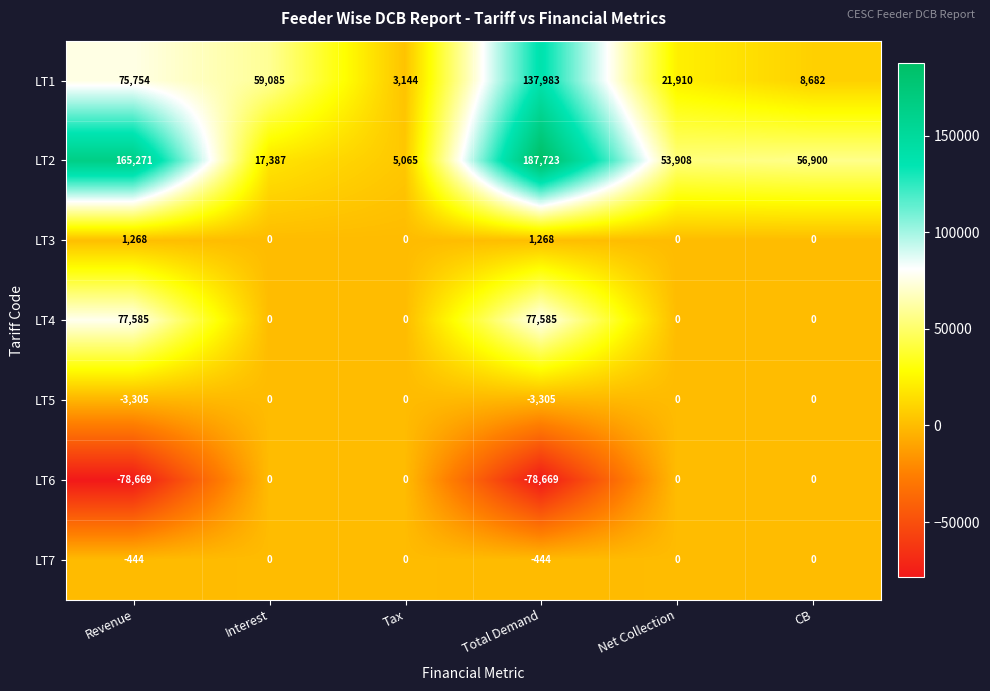

True or false: LT4 has a value of 126029 at Revenue.

False